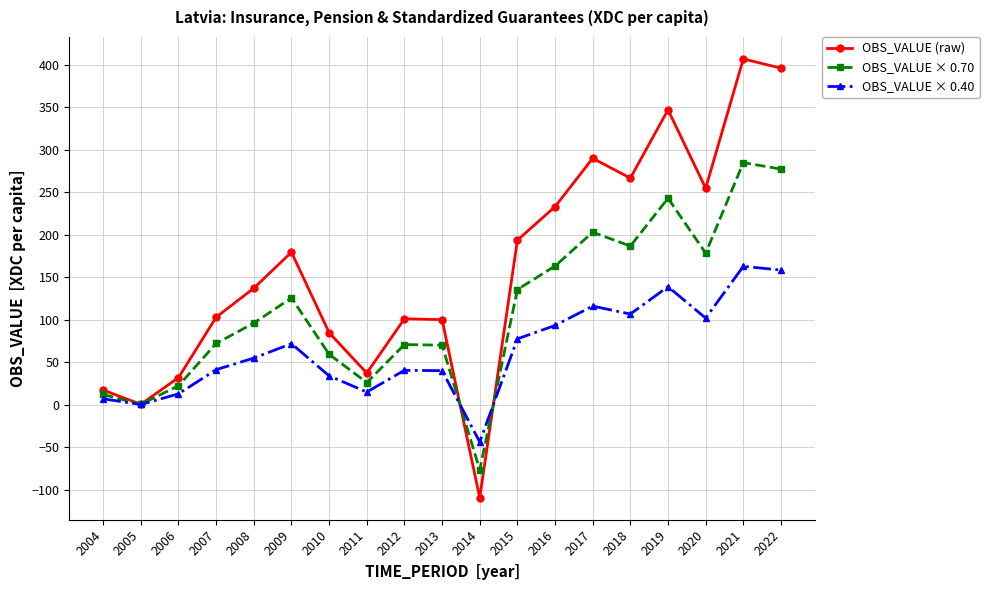

Which series ends up on top after the final intersection of OBS_VALUE × 0.40 and OBS_VALUE (raw)?

OBS_VALUE (raw)